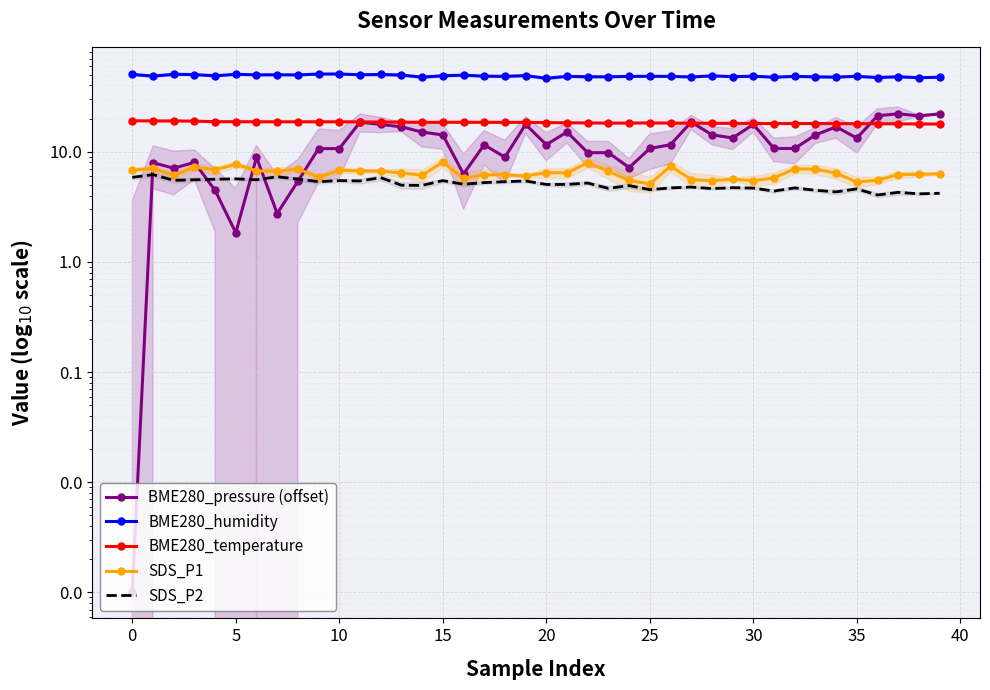

In BME280_humidity, how many points are lower than both neighbors (excluding endpoints)?

15